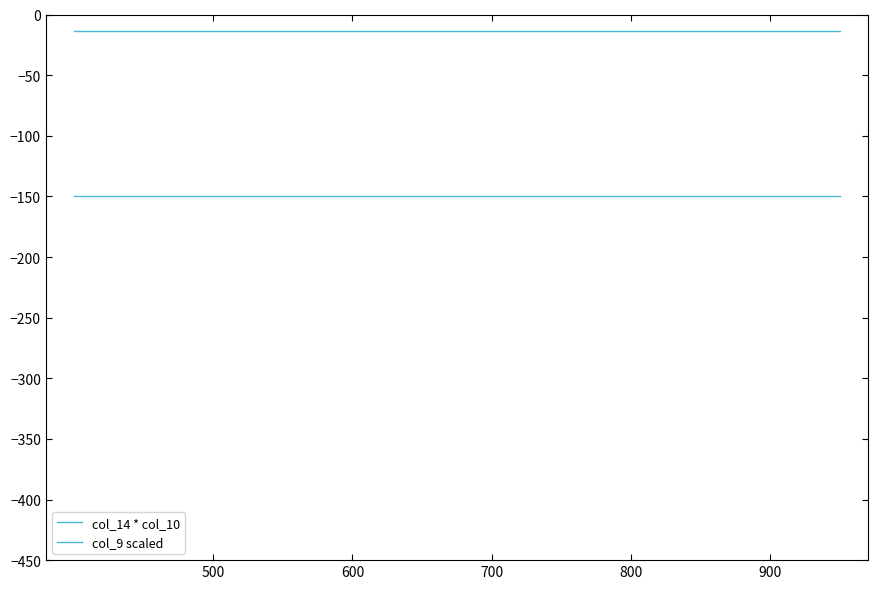

Reading left to right, transcribe all the data shown in this chart.

col_14 * col_10: -13.6	-13.6	-13.6	-13.6	-13.6	-13.6	-13.6	-13.6	-13.6	-13.6	-13.6	-13.6	-13.6	-13.6	-13.6	-13.6	-13.6	-13.6	-13.6	-13.6
col_9 scaled: -150.0	-150.0	-150.0	-150.0	-150.0	-150.0	-150.0	-150.0	-150.0	-150.0	-150.0	-150.0	-150.0	-150.0	-150.0	-150.0	-150.0	-150.0	-150.0	-150.0